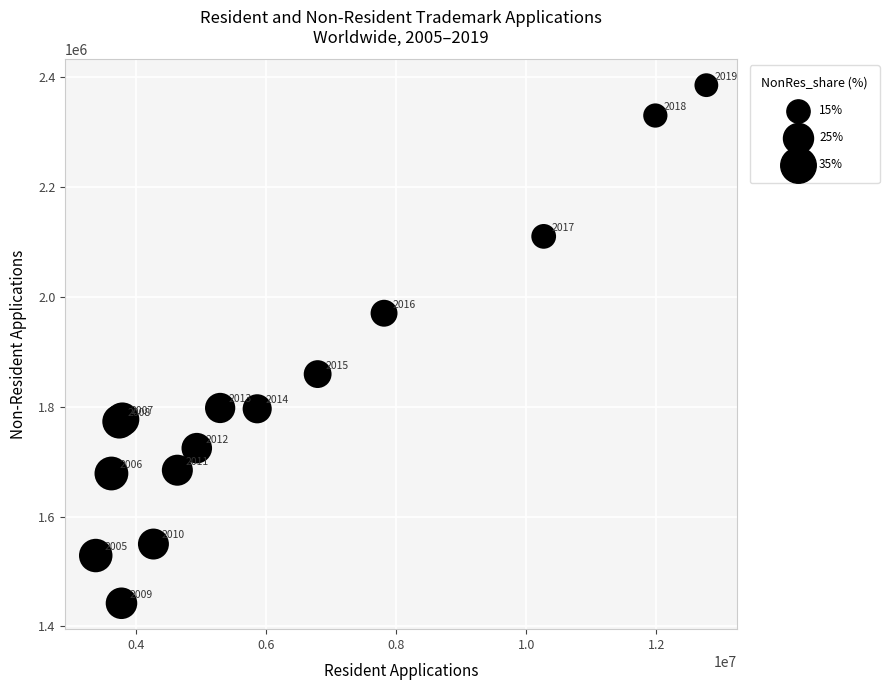

What Y value in the scatter plot is closest to 1913350?

1859000